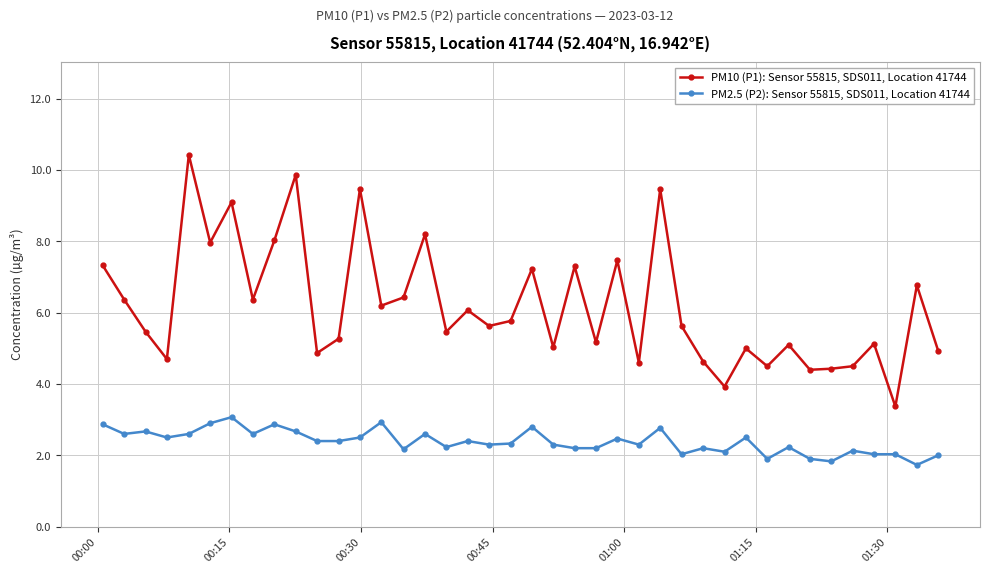

Does the chart have visible grid lines?

Yes